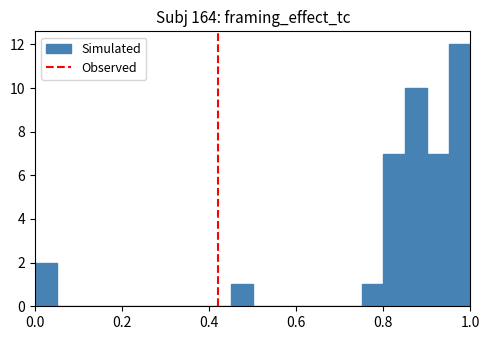

Around what value on the x-axis is the tallest bar? Give the approximate position of its centre, as read against the axis.

0.98